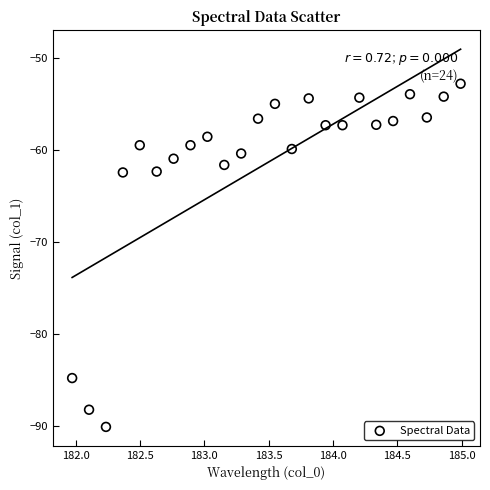

What is the range of Y values (max minus min)?

37.3